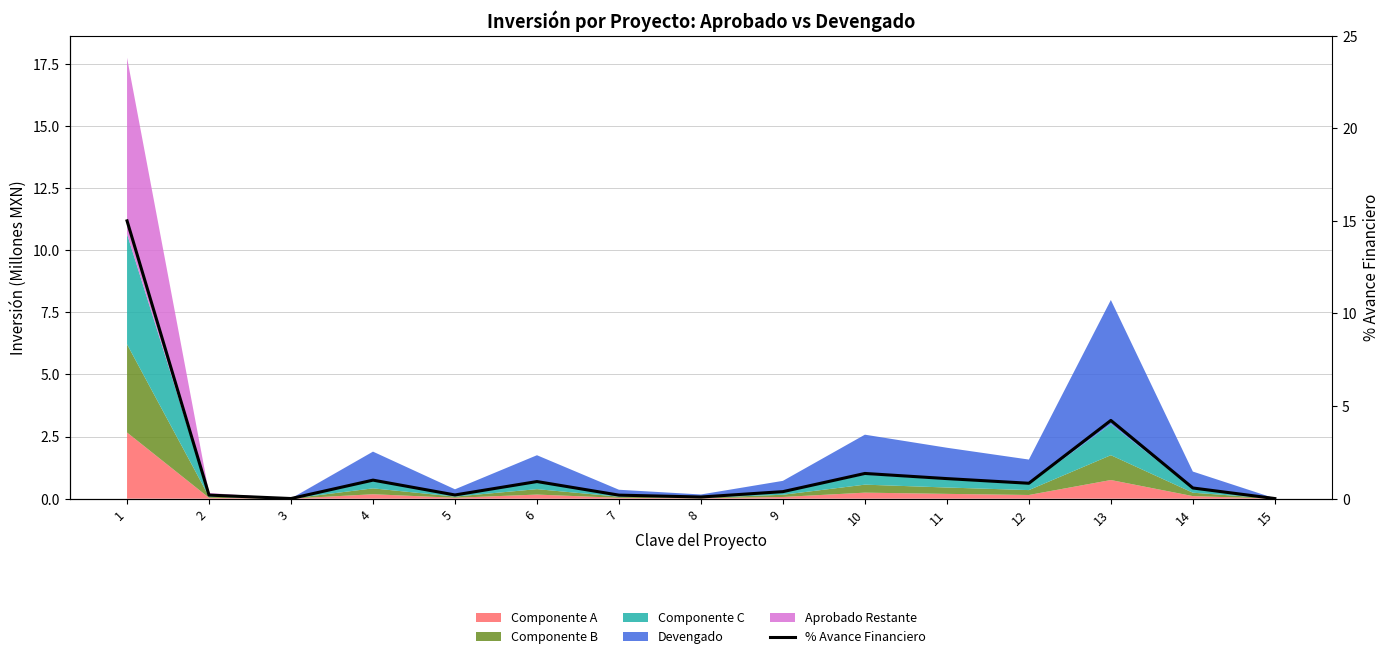

Reading left to right, list all the values displayed in this chart.

1=15.0	2=0.2	3=0.0	4=1.0	5=0.2	6=0.9	7=0.2	8=0.1	9=0.4	10=1.4	11=1.1	12=0.8	13=4.2	14=0.6	15=0.0